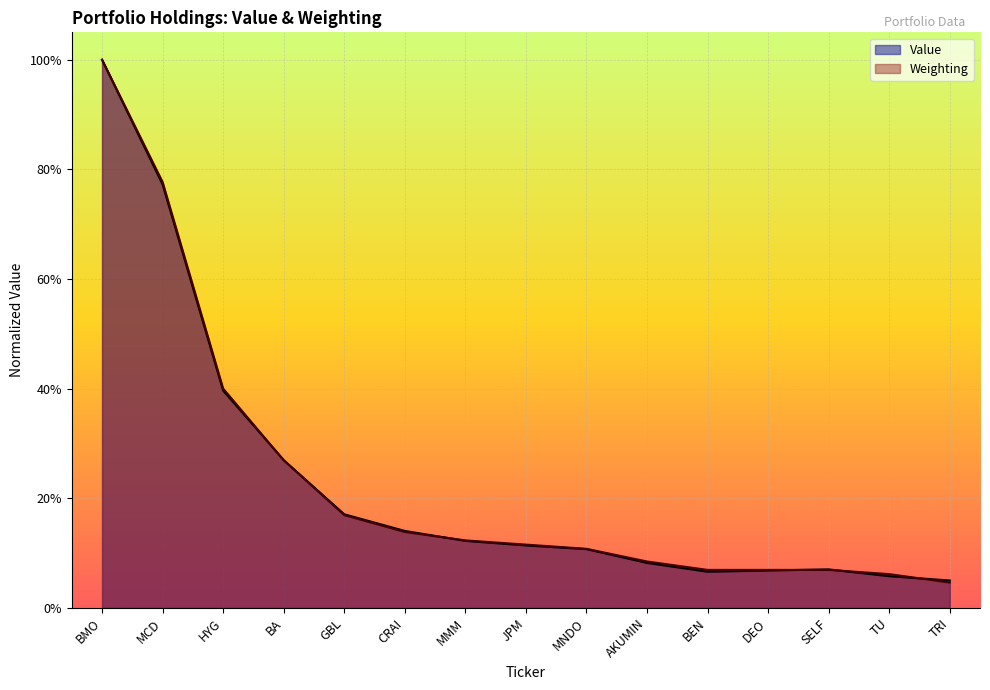

In Value, how many points are higher than both neighbors (excluding endpoints)?

1